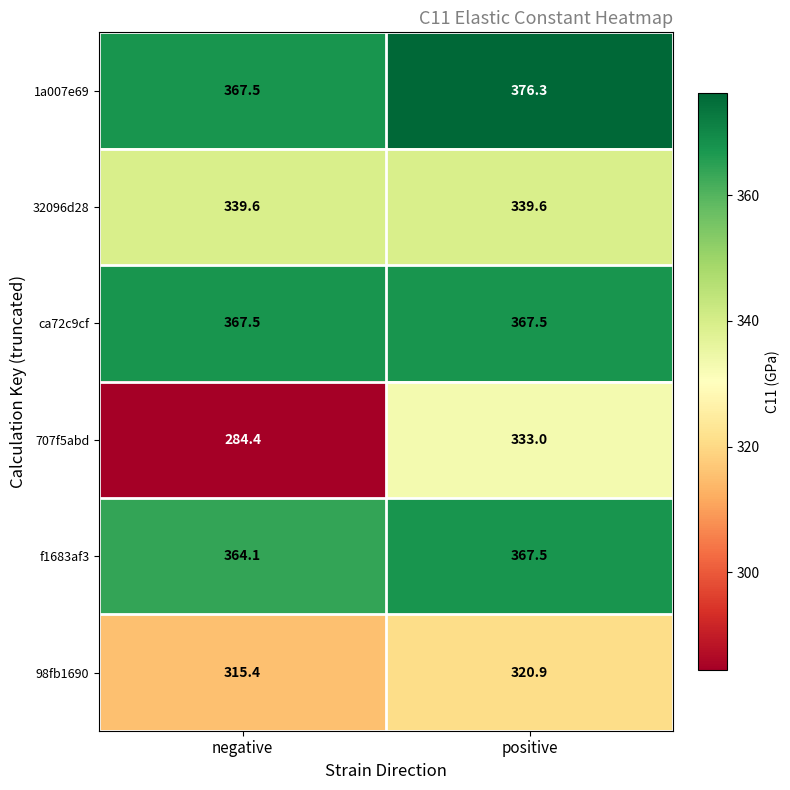

What is the average value of the 32096d28 series?

339.6